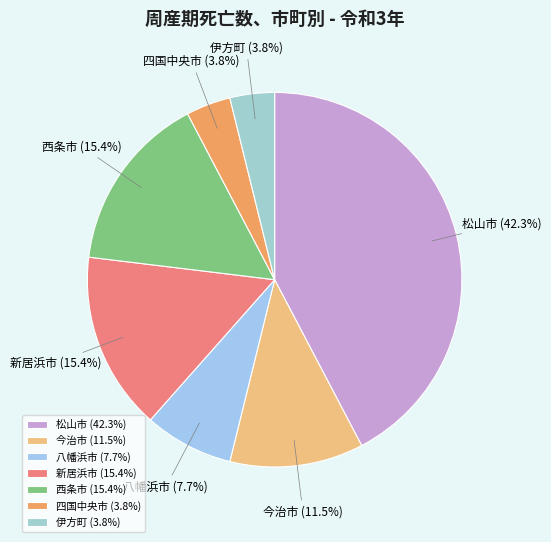

To the nearest percent, what is the difference between the 八幡浜市 and 新居浜市 slice percentages?

8%